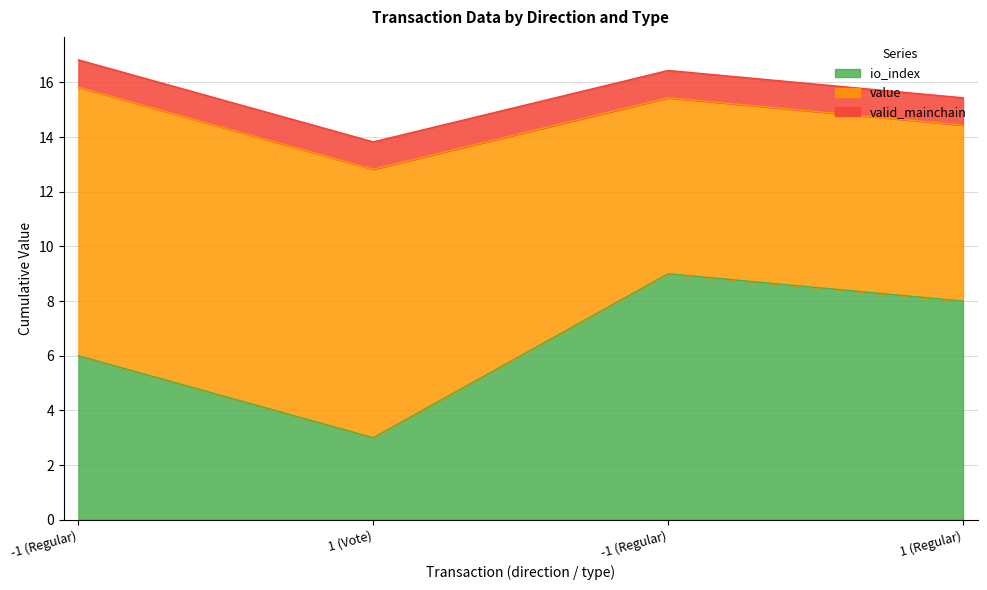

Count the value values in the range 6 to 9.

2